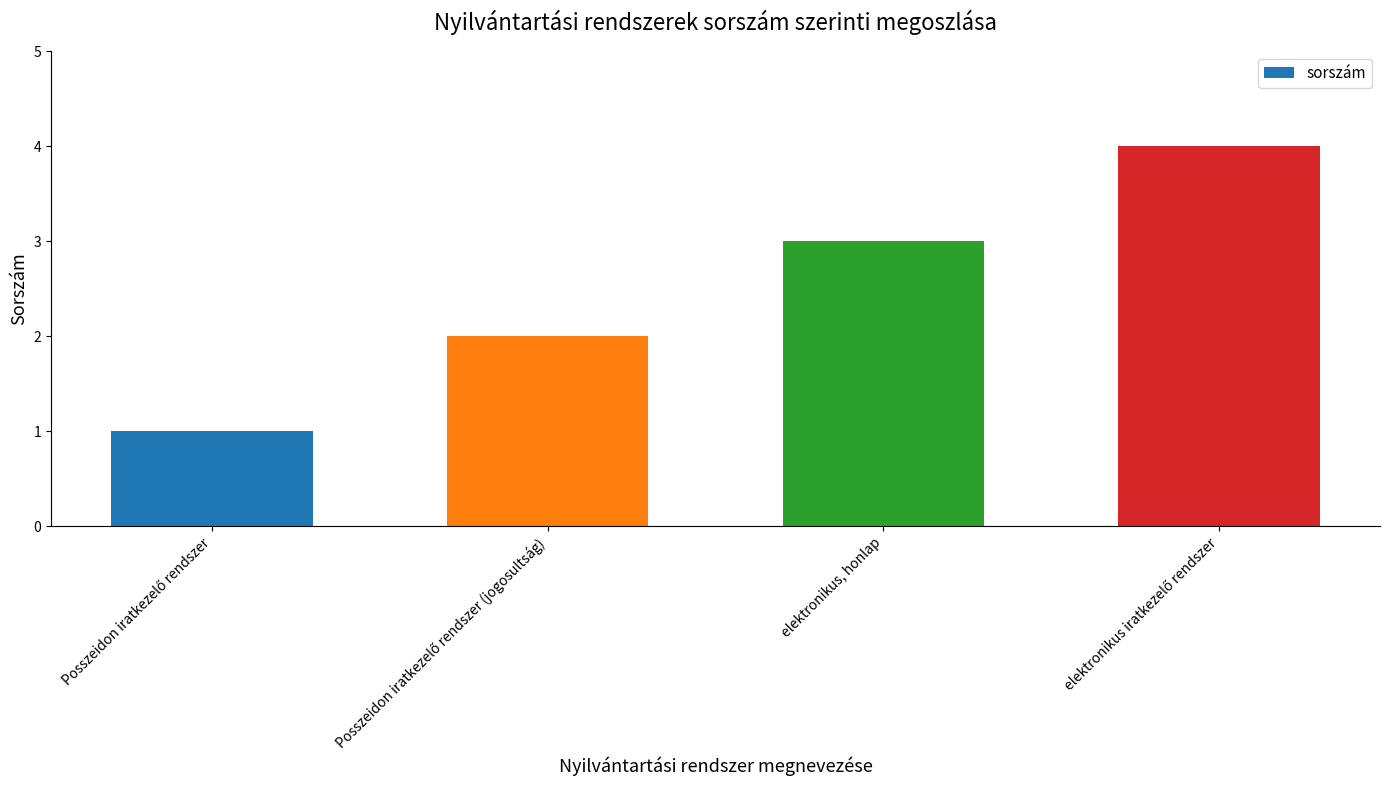

Count the values in the range 2 to 4.

3